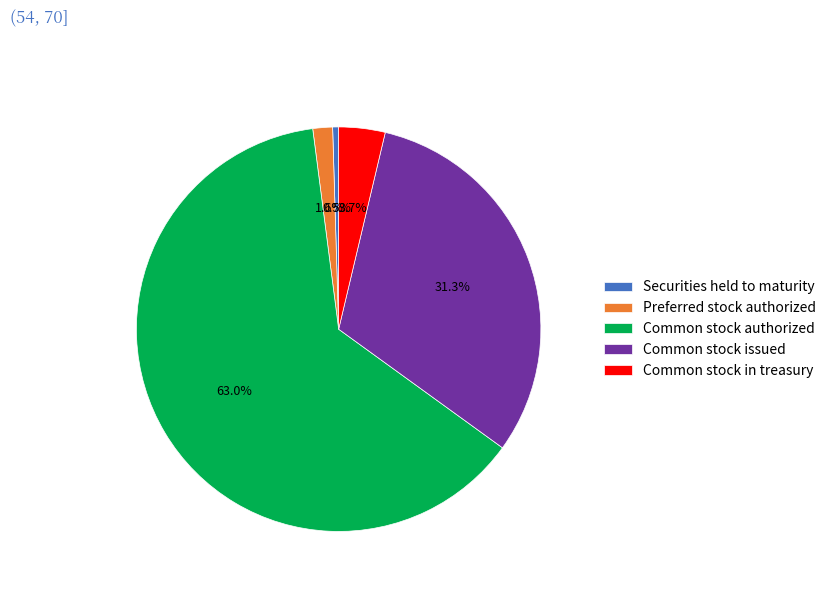

Count the number of slices in the pie.

5